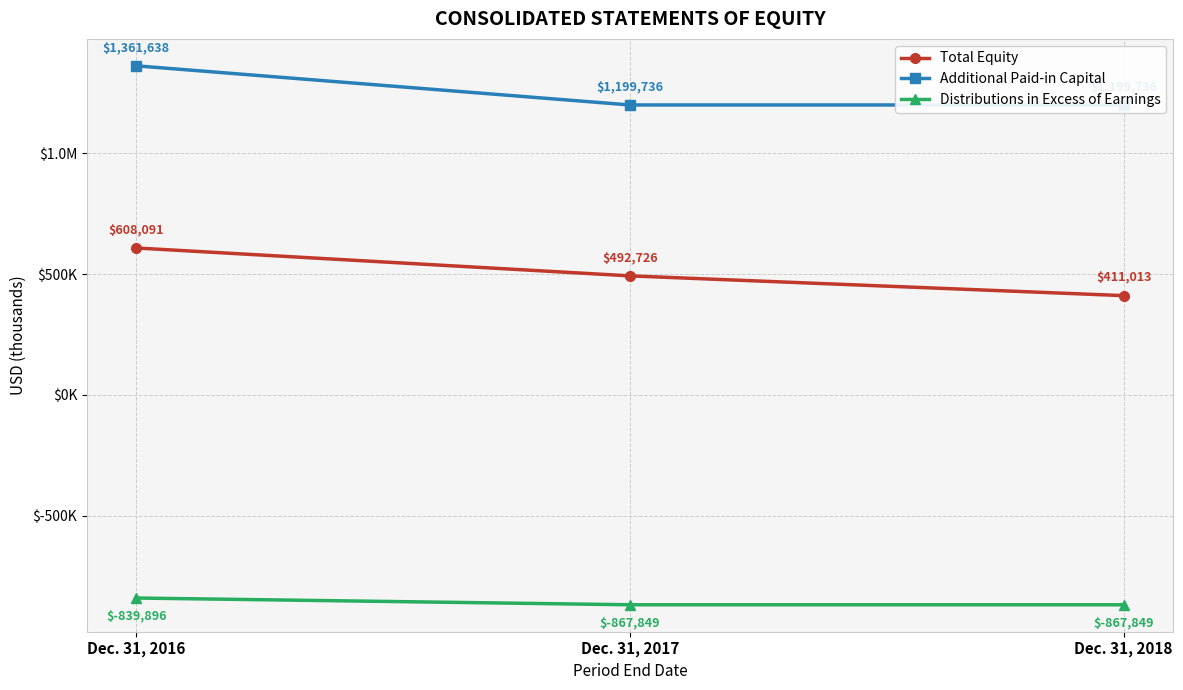

What are all the series names shown in the legend?

Total Equity, Additional Paid-in Capital, Distributions in Excess of Earnings